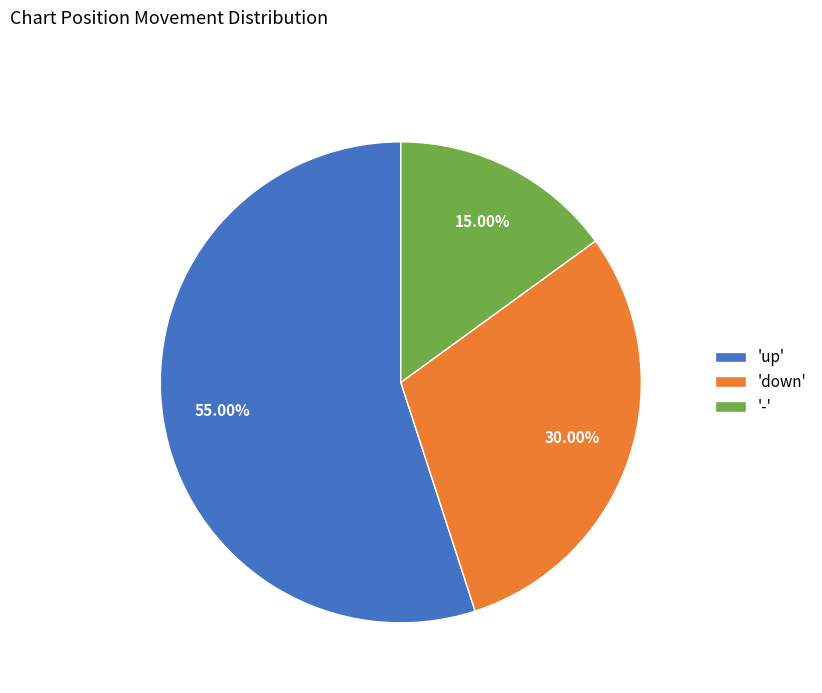

Do 'up' and 'down' together represent more than half of the pie?

Yes